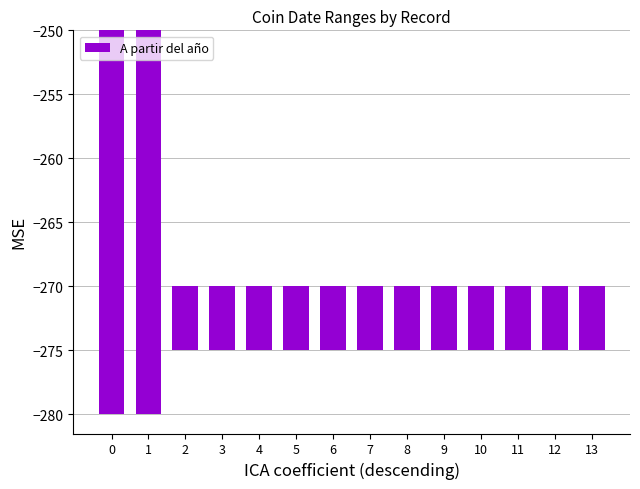

List the labels in order of value, smallest first.

0, 1, 2, 3, 4, 5, 6, 7, 8, 9, 10, 11, 12, 13